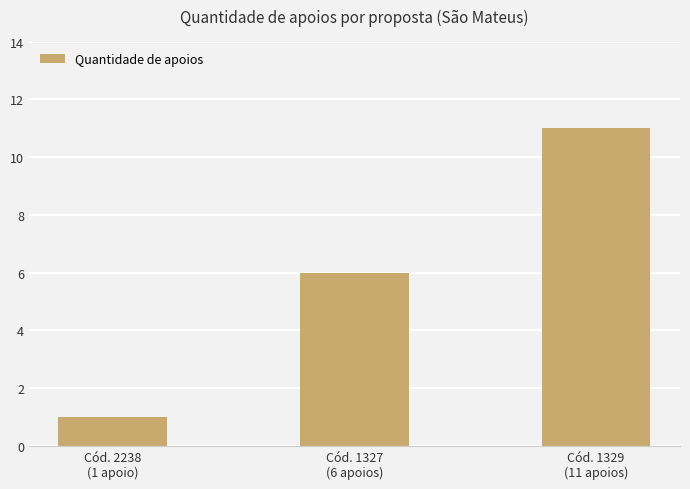

How many categories are shown in the chart?

3